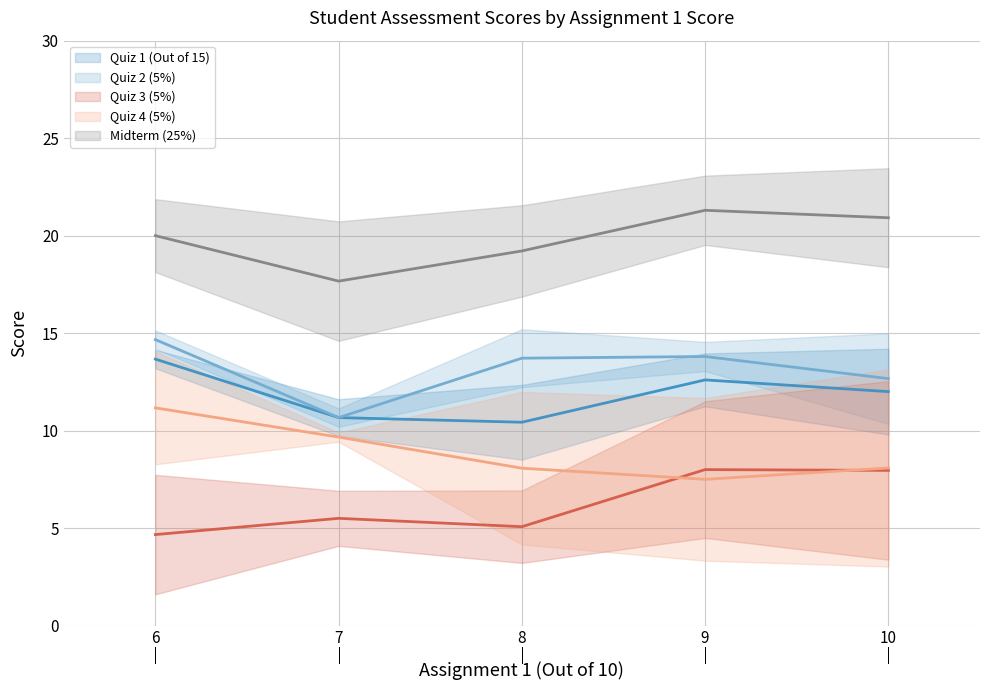

Does the chart have visible grid lines?

Yes